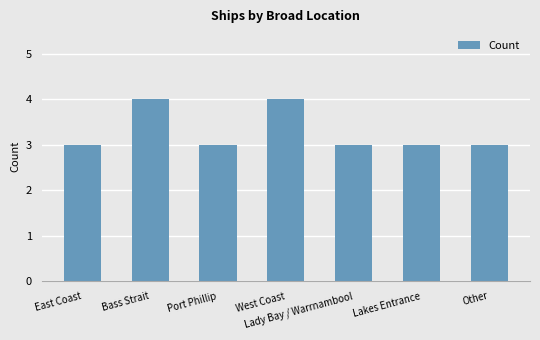

What is the maximum value shown in the chart?

4